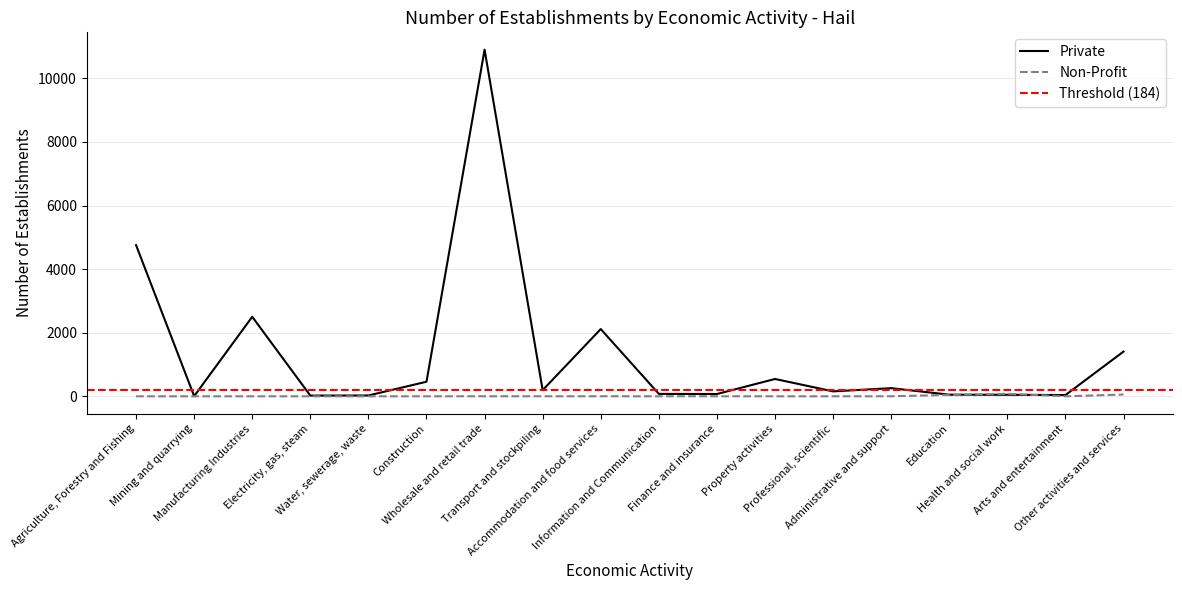

Which has a higher value, Other activities and services or Arts and entertainment?

Other activities and services